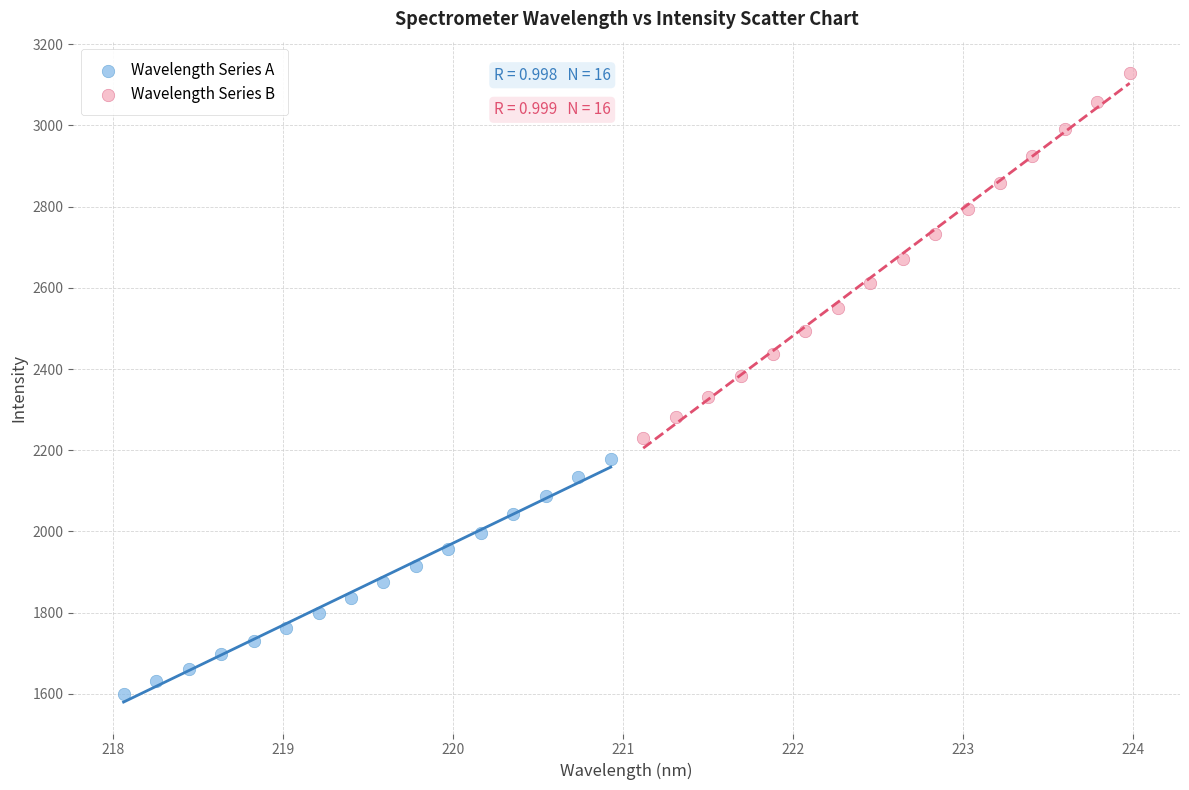

What are all the series names shown in the legend?

Wavelength Series A, Wavelength Series B